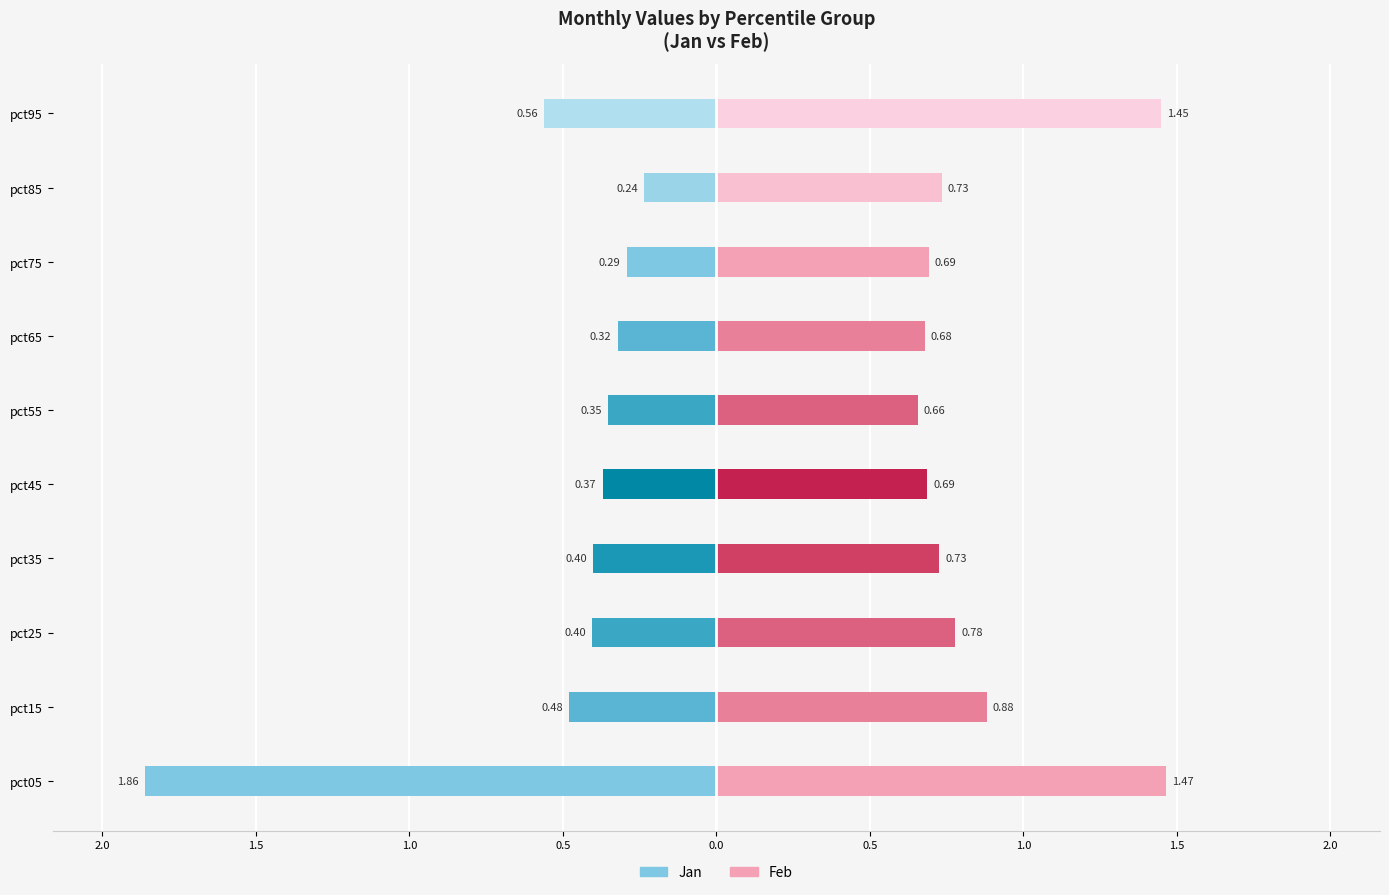

Where is Jan nearest to the value 1?

pct95